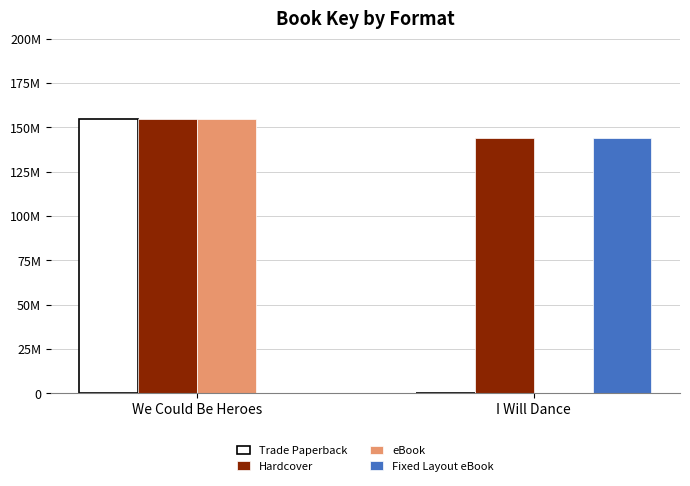

What is the highest value of the Fixed Layout eBook series?

143665206